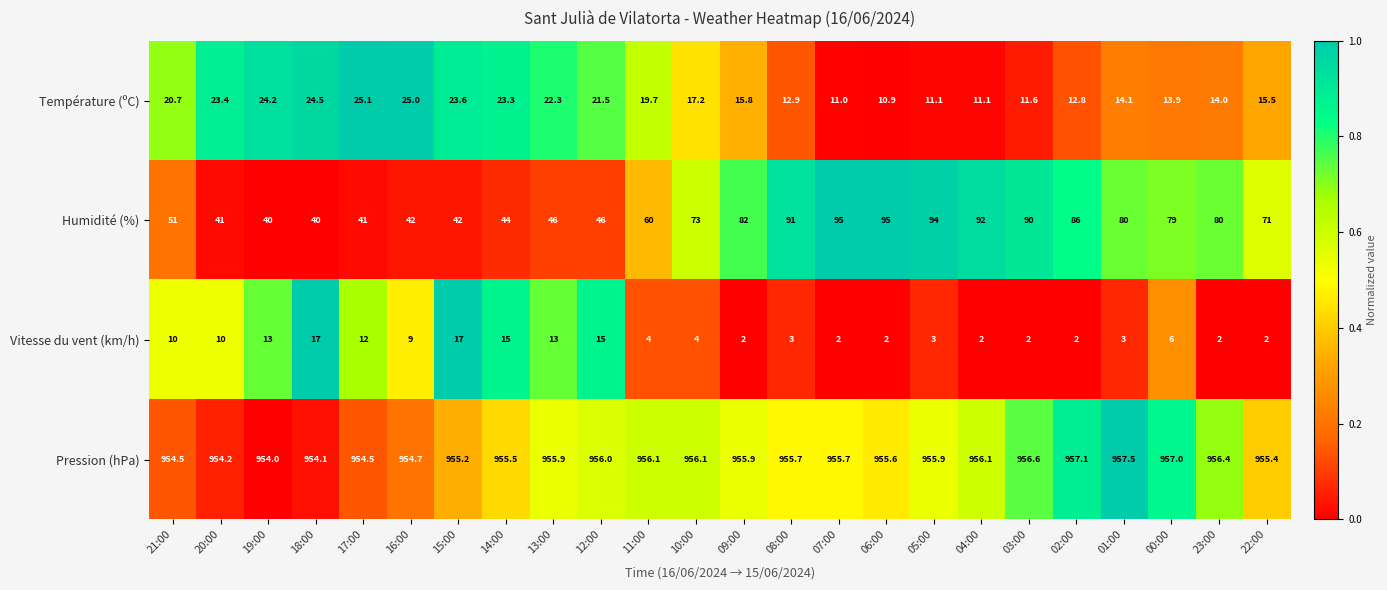

What is the lowest value of the Pression (hPa) series?

954.0